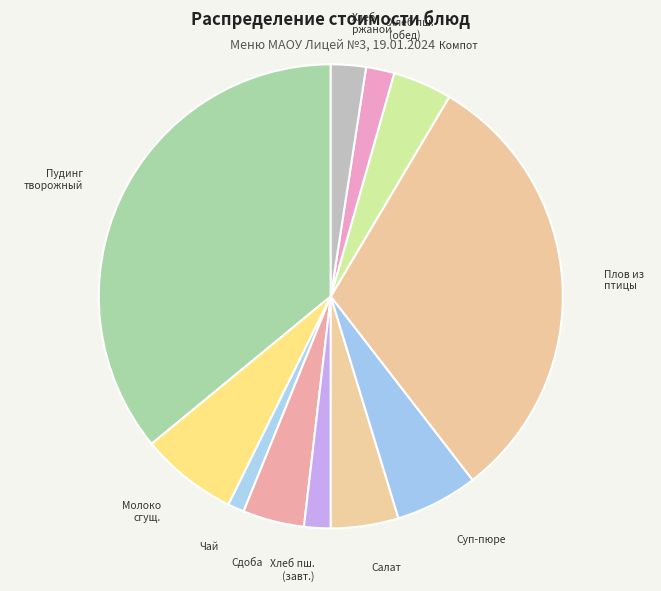

Which slice is the largest?

ПУДИНГ ИЗ ТВОРОГА С РИСОМ